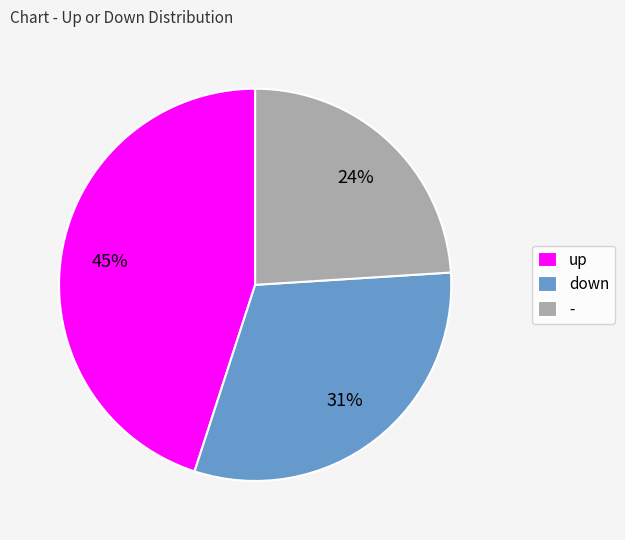

Between up and -, which is larger?

up